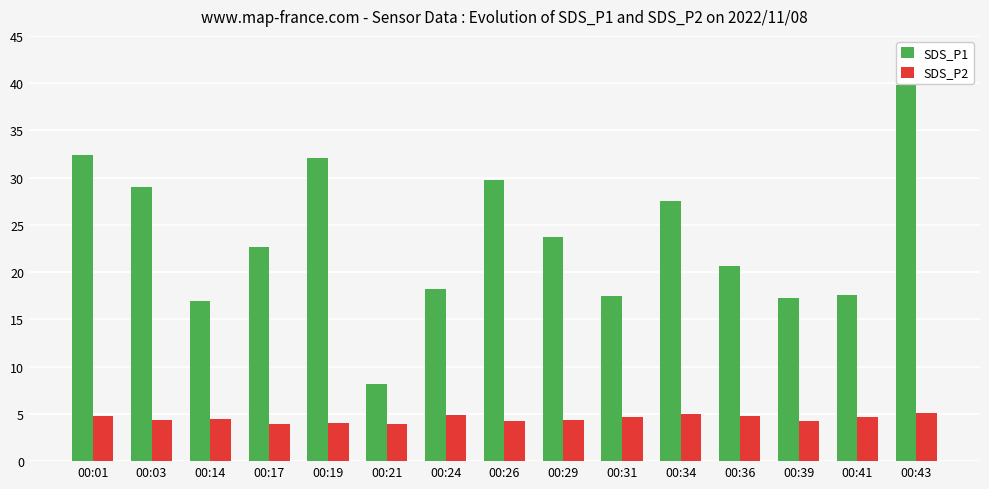

Rank the series at 00:21 from lowest to highest value.

SDS_P2, SDS_P1